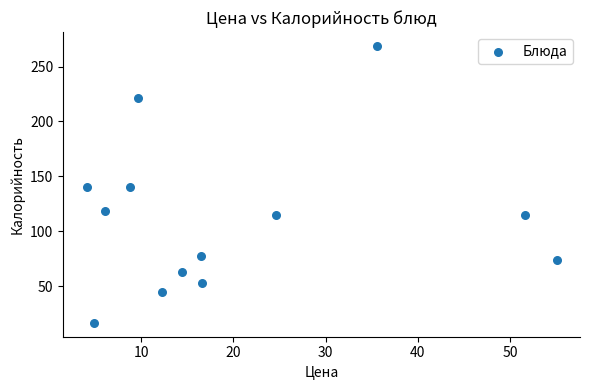

What is the range of Y values (max minus min)?

252.1